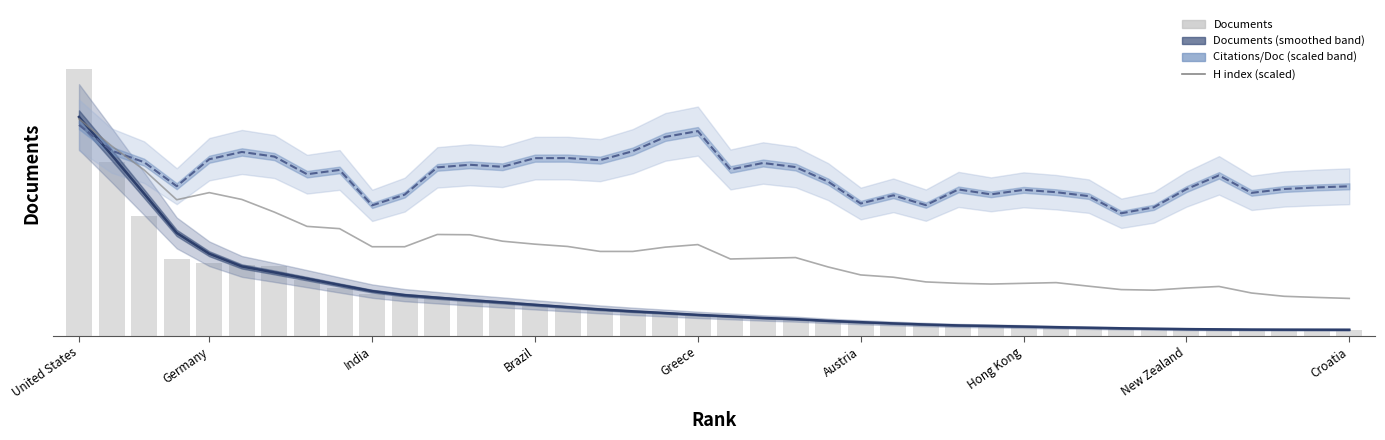

What is the sum of all Documents values?

6517.0